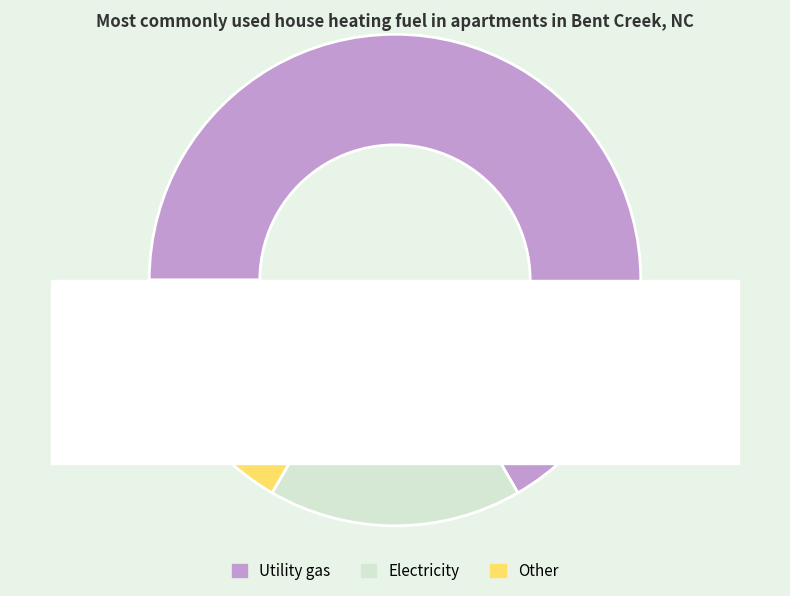

To the nearest percent, what percentage of the pie is 6?

3%